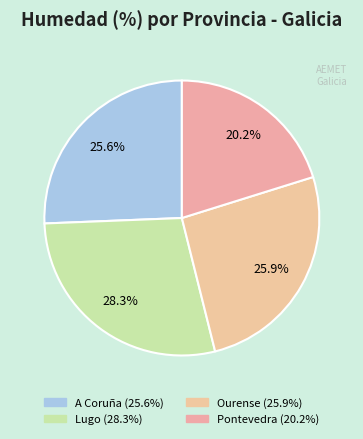

Count the number of slices in the pie.

4